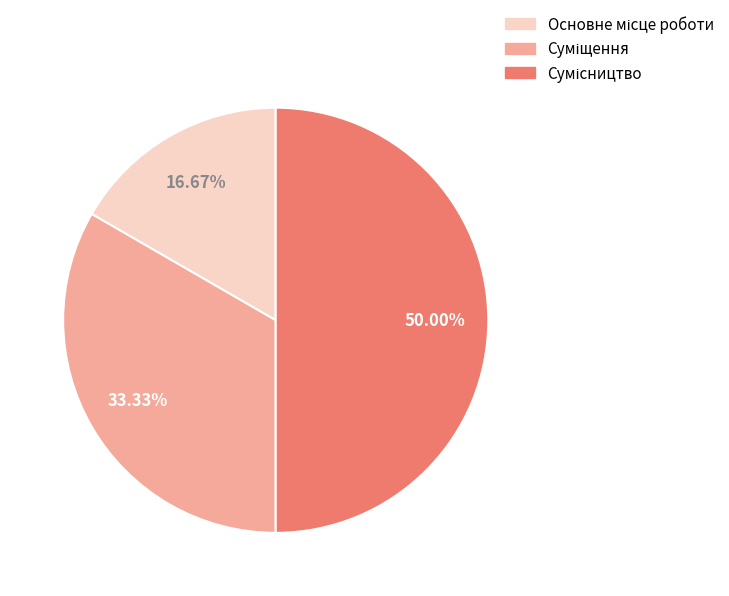

What is the ratio of the value at Основне місце роботи to the value at Суміщення?

0.5